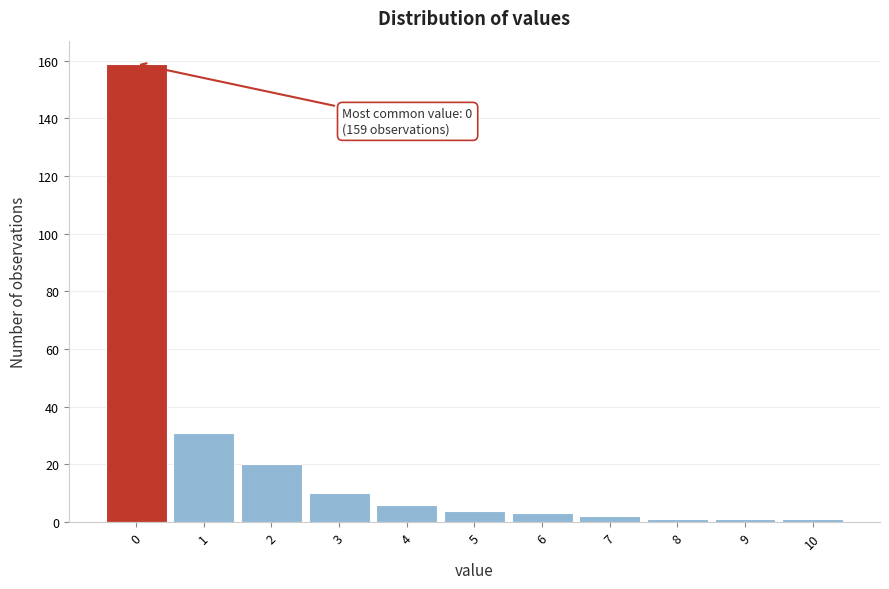

Reading right to left, list all the values displayed in this chart.

10=1	9=1	8=1	7=2	6=3	5=4	4=6	3=10	2=20	1=31	0=159